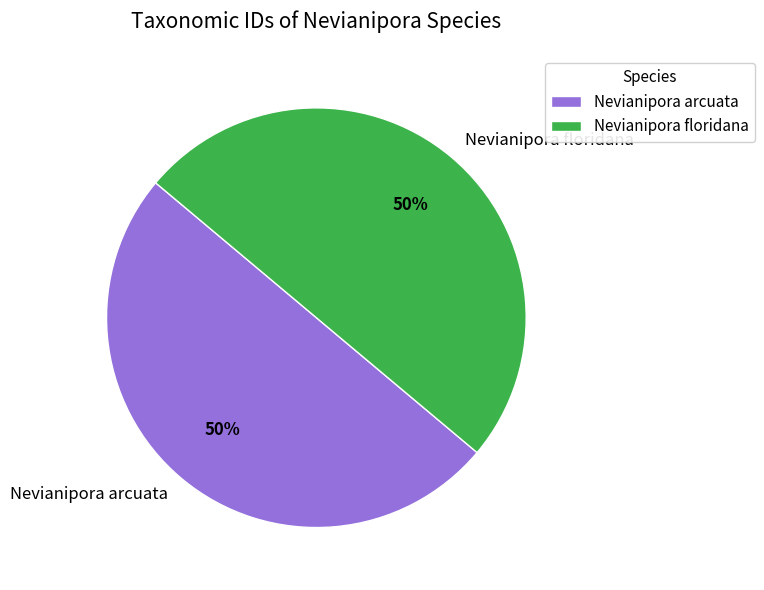

The Nevianipora floridana slice represents 50% of the pie. True or false?

True